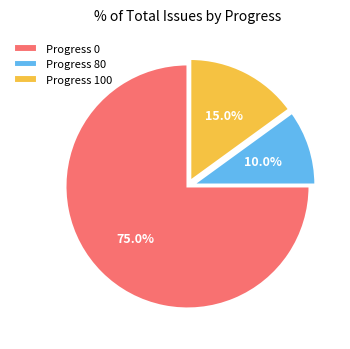

Which has a higher value, Progress 80 or Progress 0?

Progress 0